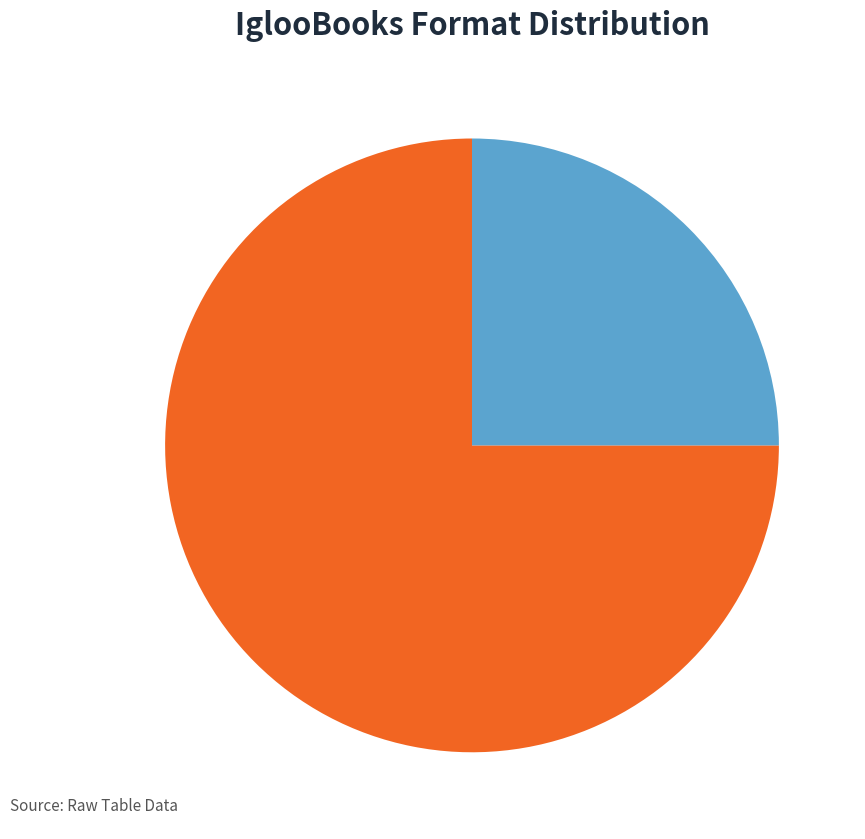

Do Novelty and Board Book together represent more than half of the pie?

Yes